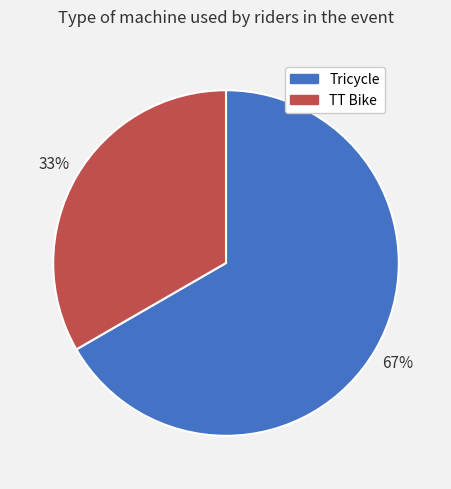

What is the ratio of the value at TT Bike to the value at Tricycle?

0.5